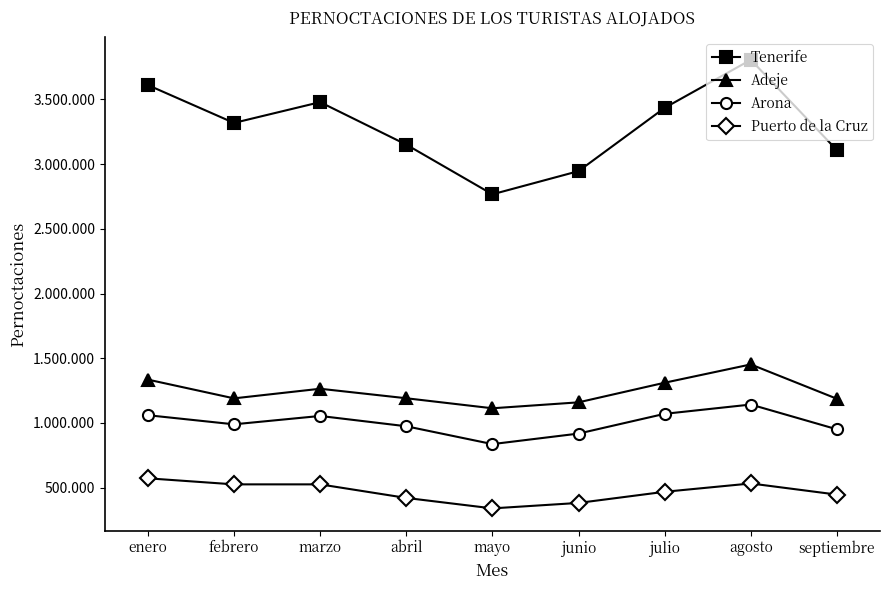

Reading left to right, what are all the values shown in this chart?

Tenerife: enero=3610138	febrero=3317788	marzo=3478293	abril=3150386	mayo=2766354	junio=2945394	julio=3434130	agosto=3805198	septiembre=3107273
Adeje: enero=1335129	febrero=1190154	marzo=1264396	abril=1191051	mayo=1113581	junio=1159448	julio=1310990	agosto=1452336	septiembre=1186849
Arona: enero=1060029	febrero=989676	marzo=1054259	abril=974626	mayo=836802	junio=918090	julio=1070725	agosto=1142474	septiembre=950919
Puerto de la Cruz: enero=572582	febrero=525829	marzo=525786	abril=421075	mayo=340276	junio=382468	julio=468474	agosto=532737	septiembre=446762